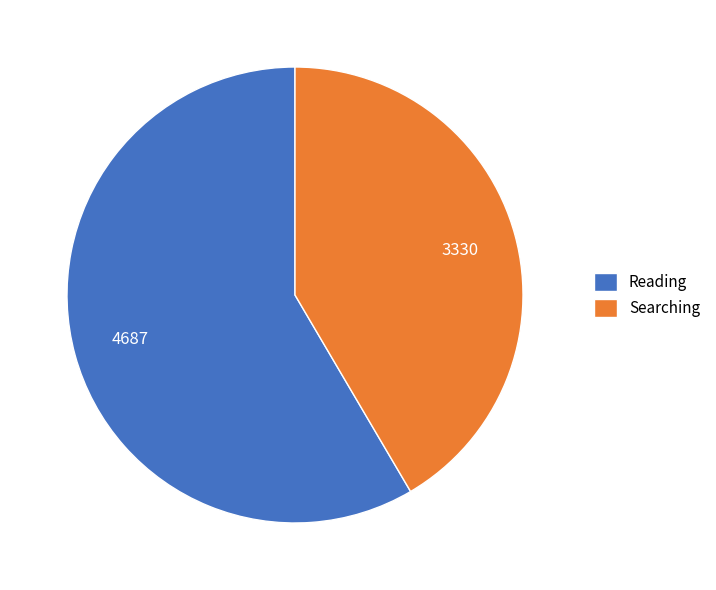

What is the smallest slice in the pie chart?

Searching